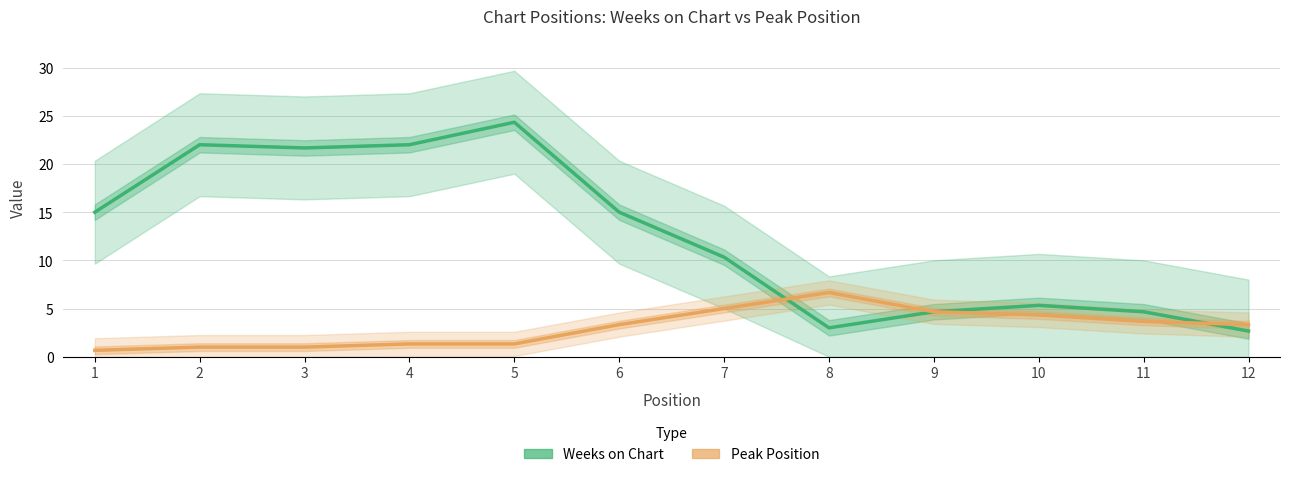

Reading left to right, transcribe all the data shown in this chart.

Weeks on Chart: 15.0	22.0	21.7	22.0	24.3	15.0	10.3	3.0	4.7	5.3	4.7	2.7
Peak Position: 0.7	1.0	1.0	1.3	1.3	3.3	5.0	6.7	4.7	4.3	3.7	3.3